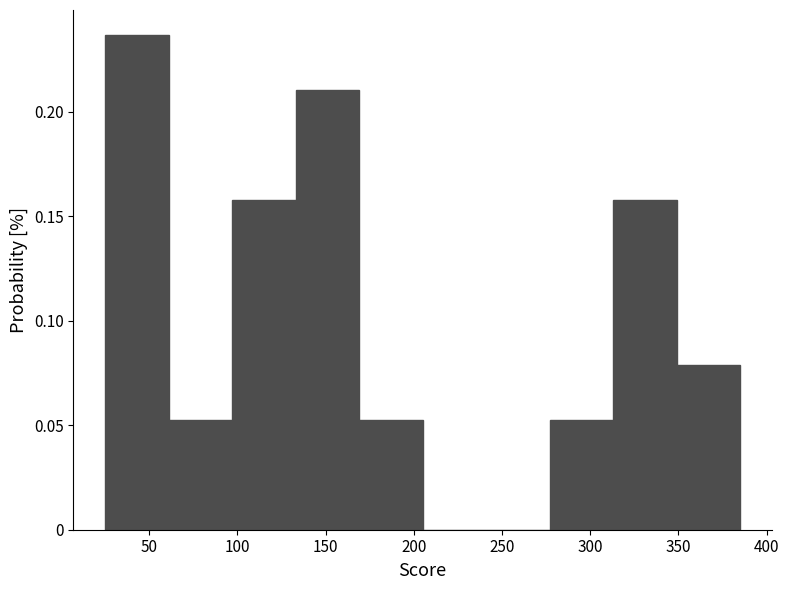

Reading left to right, transcribe this chart: for each bar, give the range it covers on the x-axis and its height. Neither the bar edges nor the heights are printed on the chart, so give them approximately, as read against the axes.

25 to 61: 0.235
61 to 97: 0.055
97 to 133: 0.160
133 to 169: 0.210
169 to 205: 0.055
205 to 241: 0
241 to 277: 0
277 to 313: 0.055
313 to 349: 0.160
349 to 385: 0.080